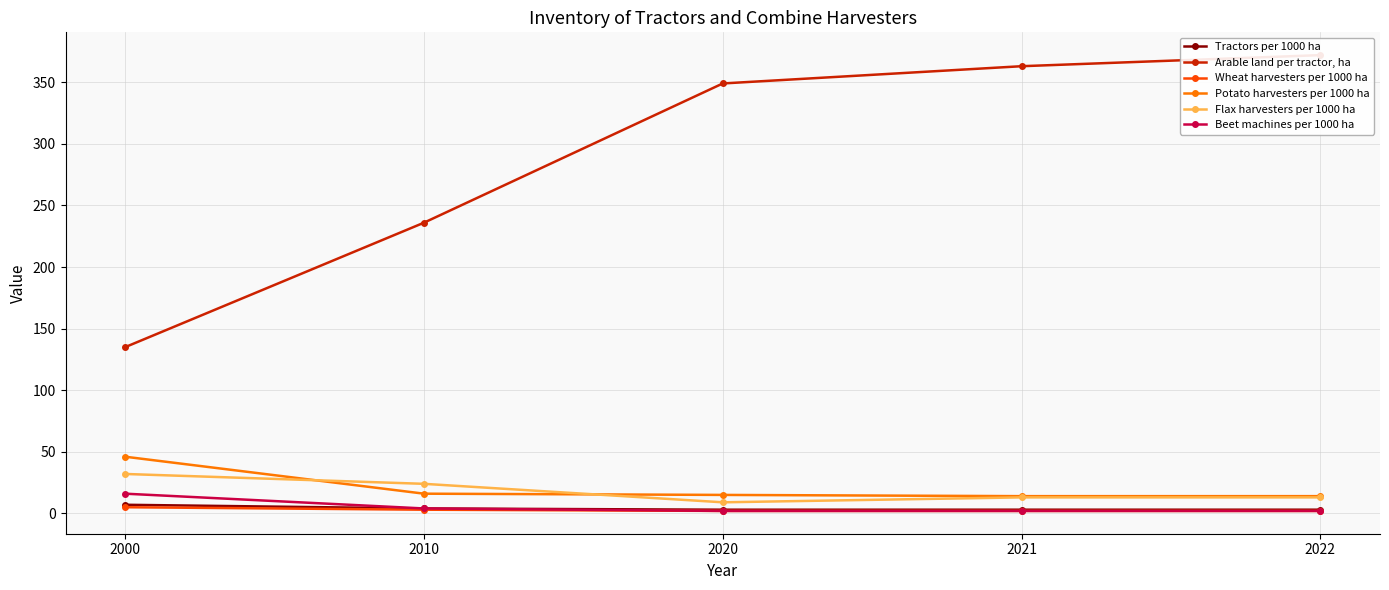

Which series has the largest total across all categories?

Arable land per tractor, ha